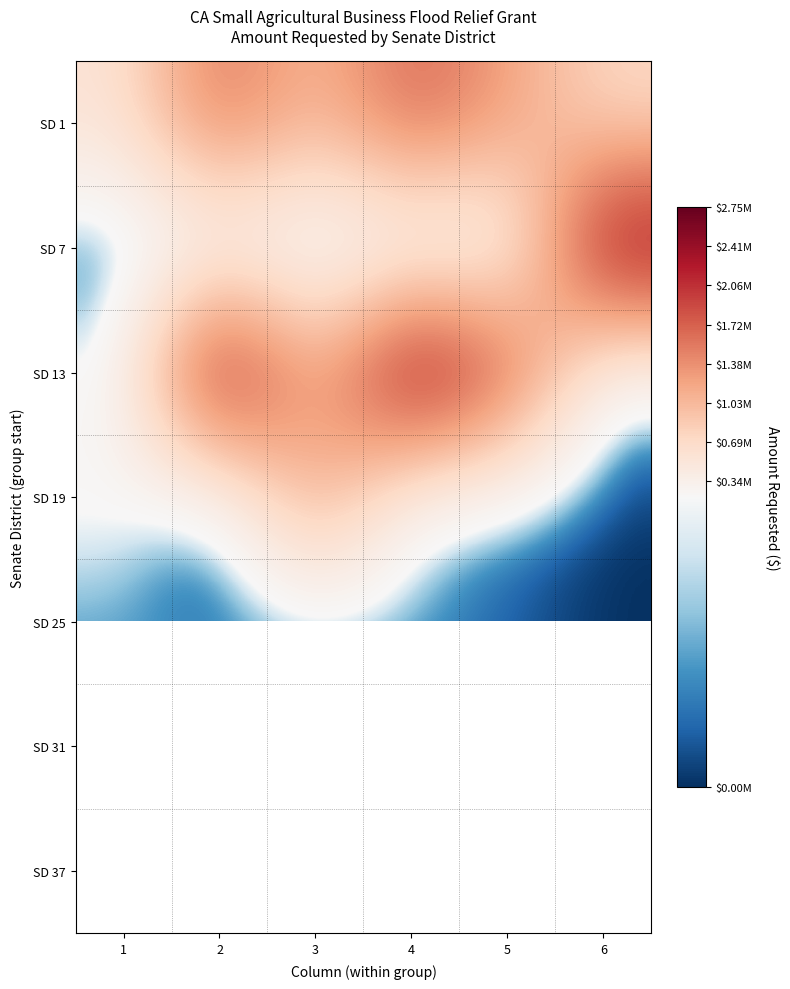

Which category has the lowest value across all series?

1